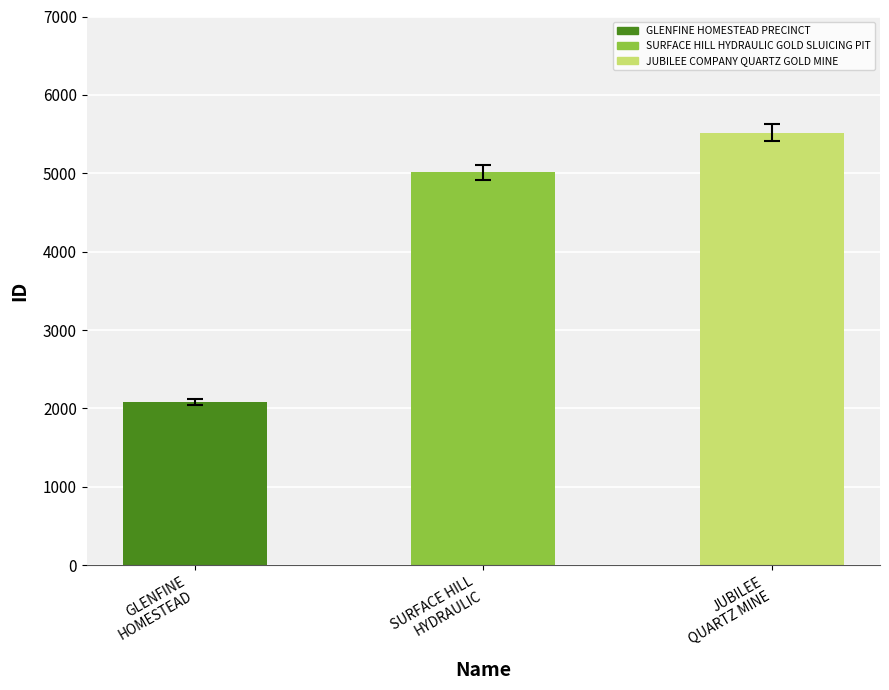

What is the approximate value at GLENFINE HOMESTEAD?

2042.3